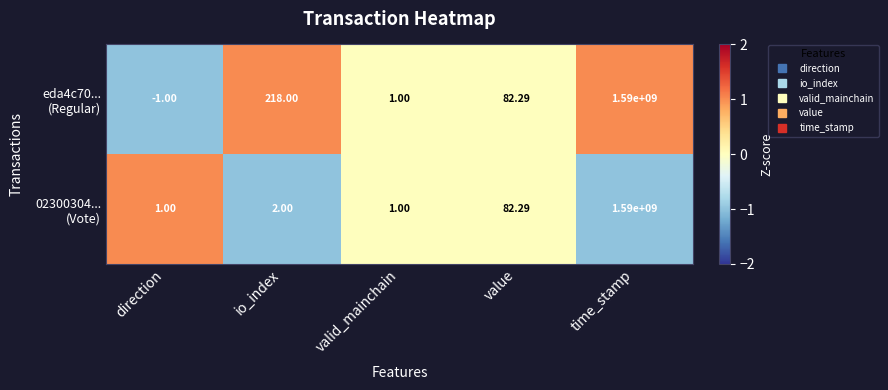

How many distinct data groups are displayed?

2